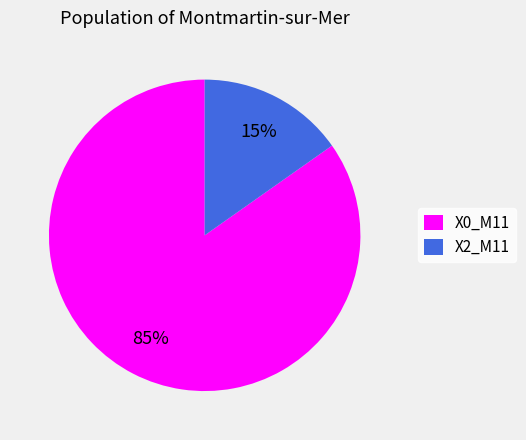

Do X0_M11 and X2_M11 together represent more than half of the pie?

Yes